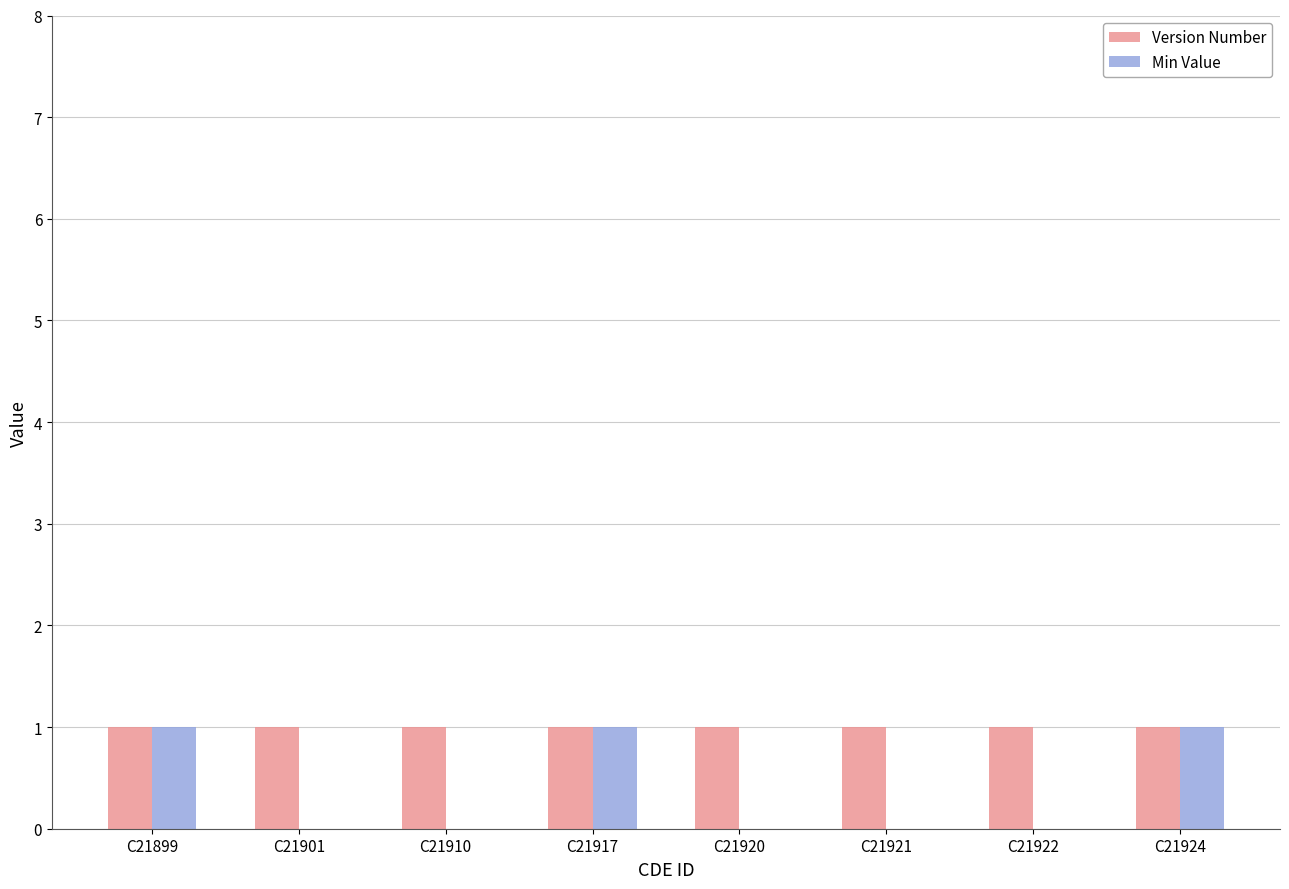

Does the chart contain stacked bars?

No